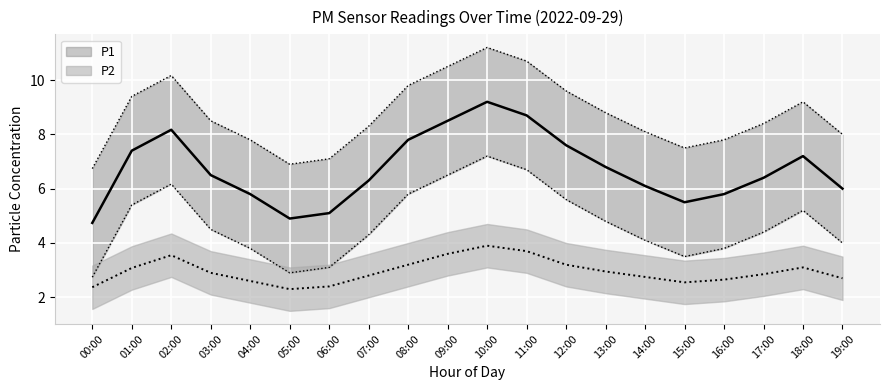

True or false: P2 and P1 intersect in this chart.

False